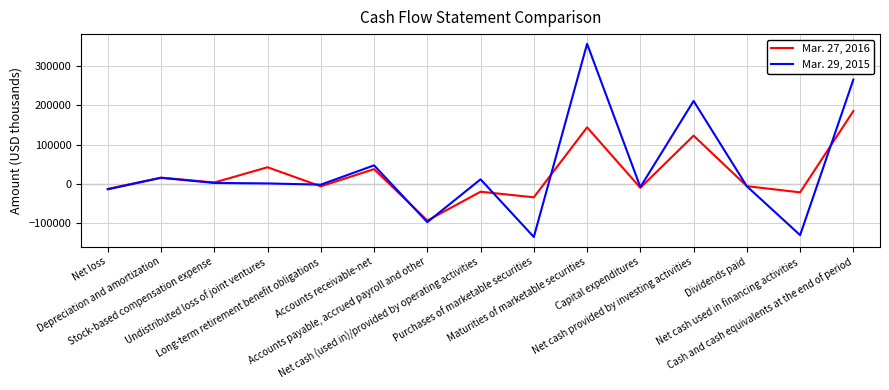

What is the sum of all Mar. 27, 2016 values?

340131